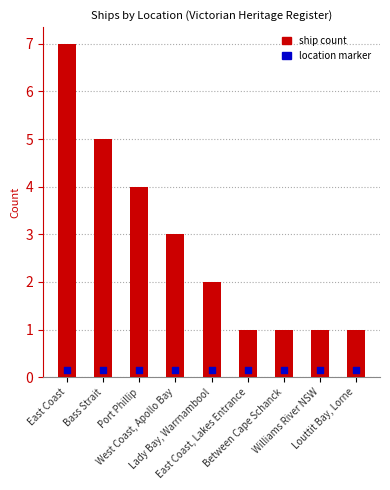

What are all the series names shown in the legend?

ship count, location marker